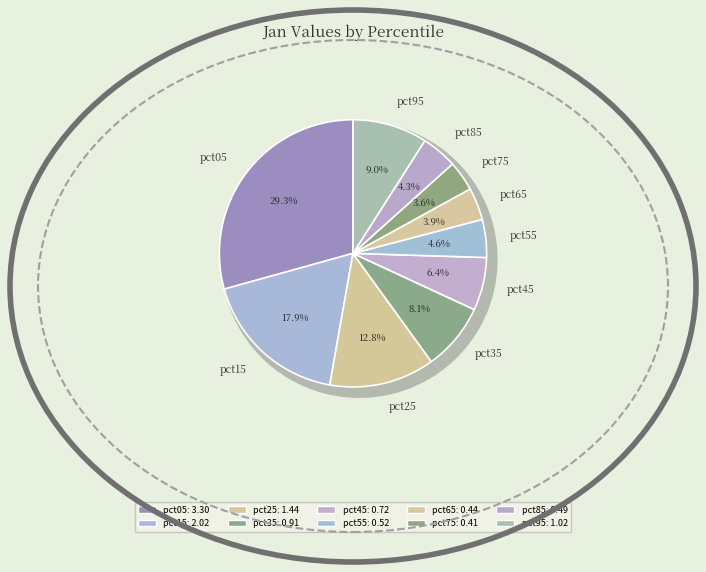

How many slices are in this pie chart?

10